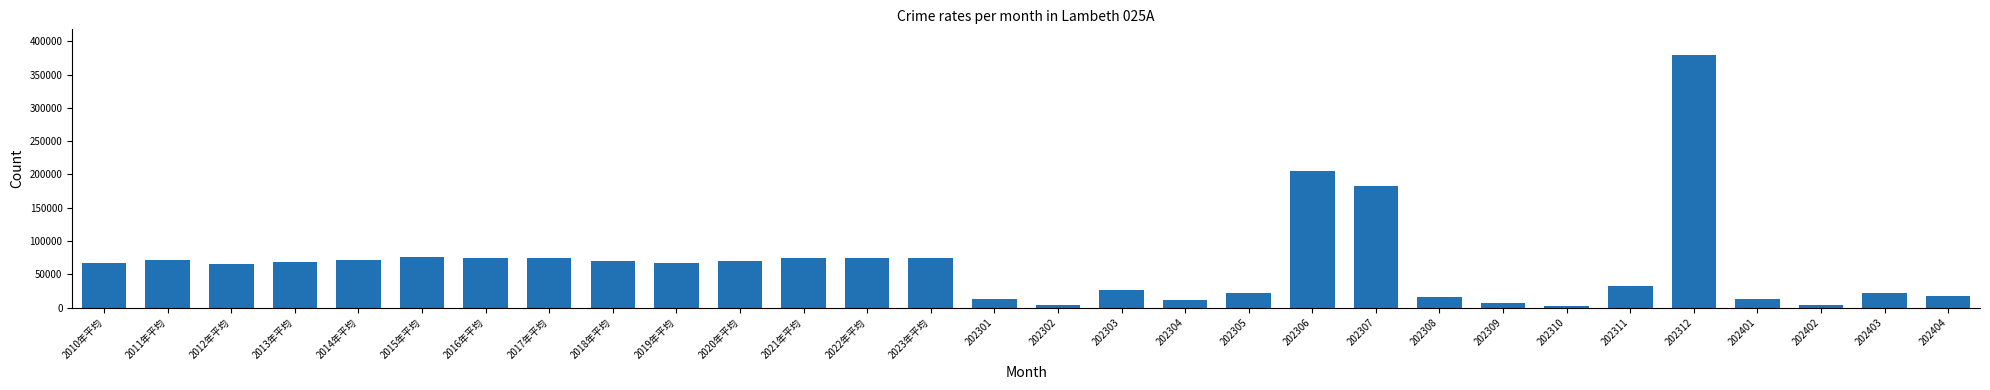

What is the label of the 12th bar from the left?

2021年平均